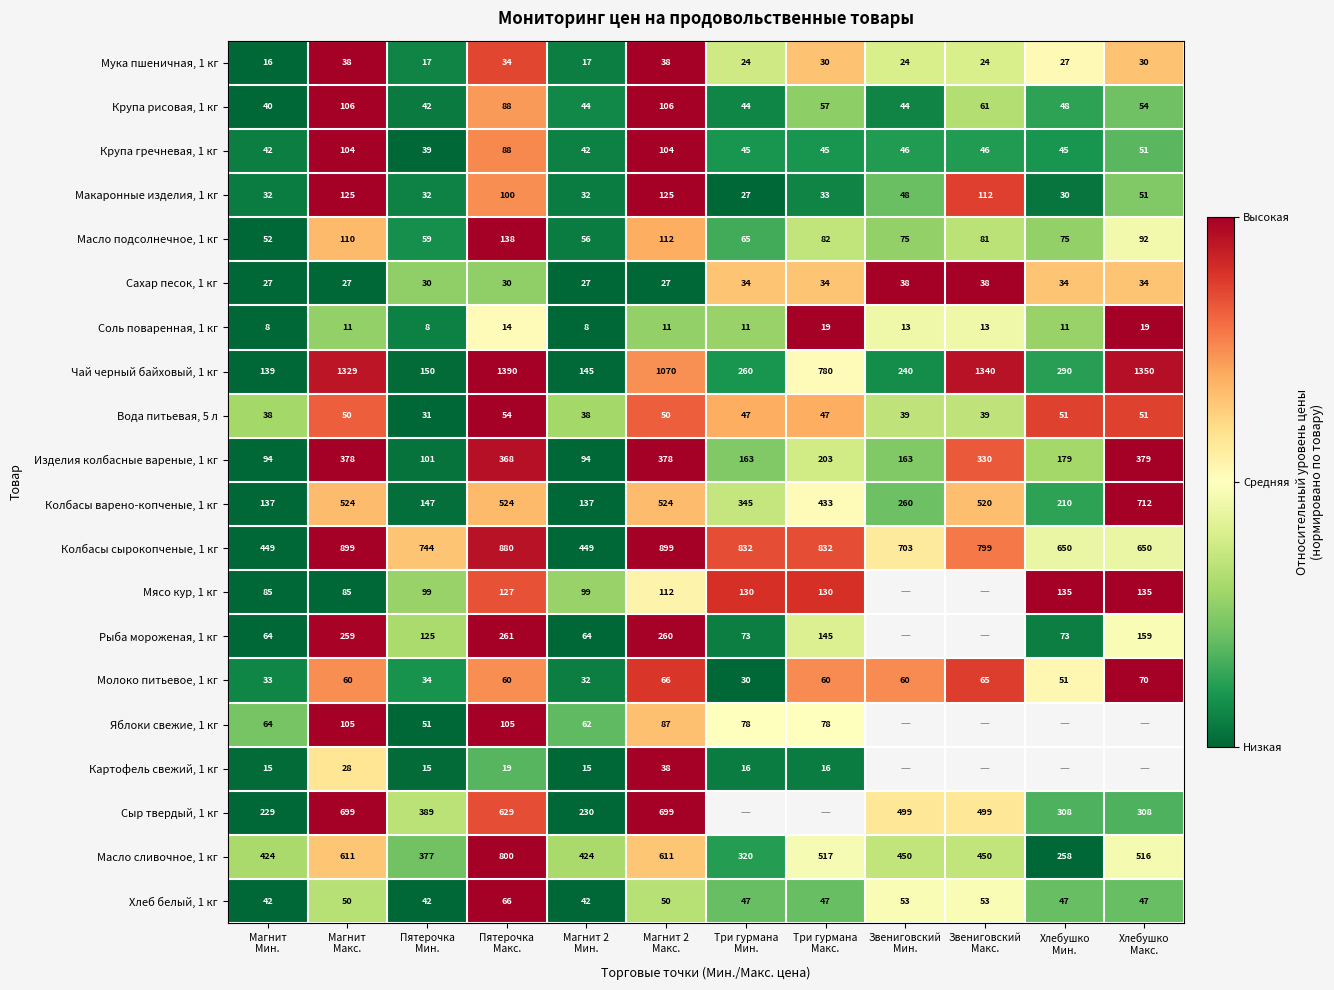

What is the difference between the second highest and minimum values in the Мука пшеничная, 1 кг series?

22